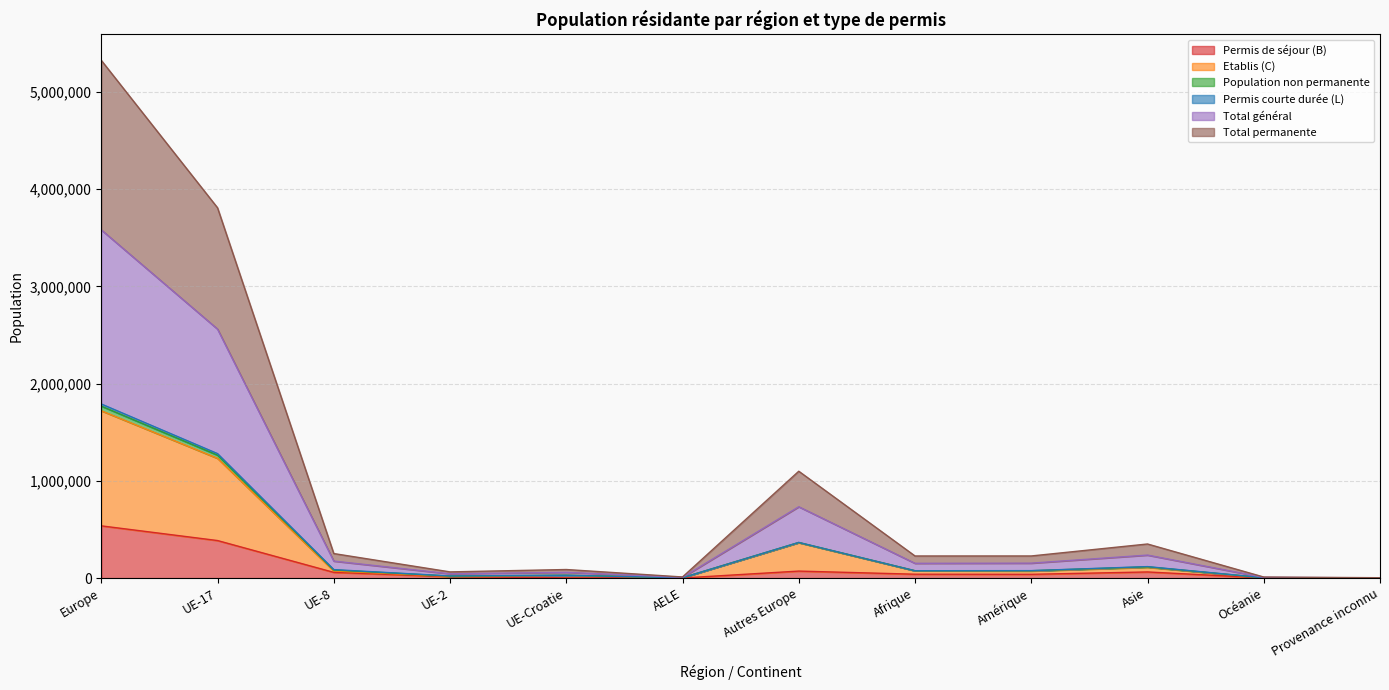

At how many categories does at least one series exceed 994733?

2